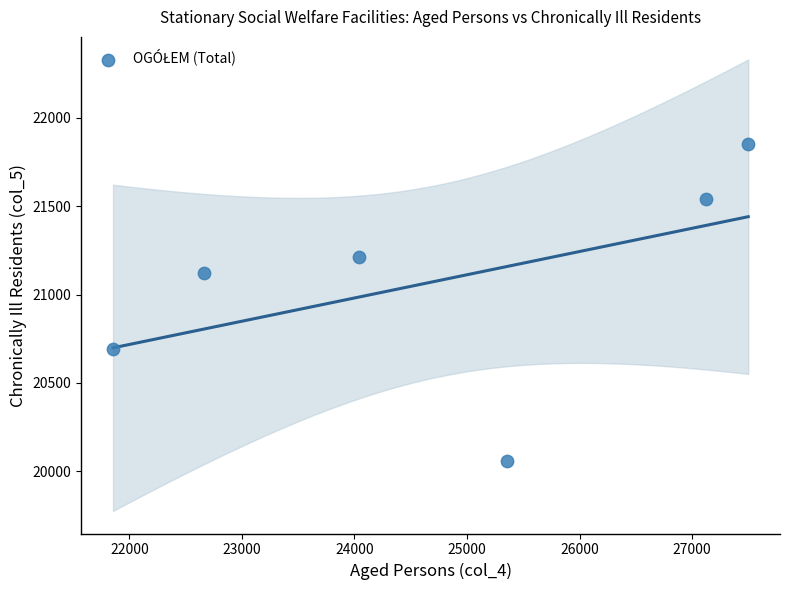

What Y value in the scatter plot is closest to 20955?

21124